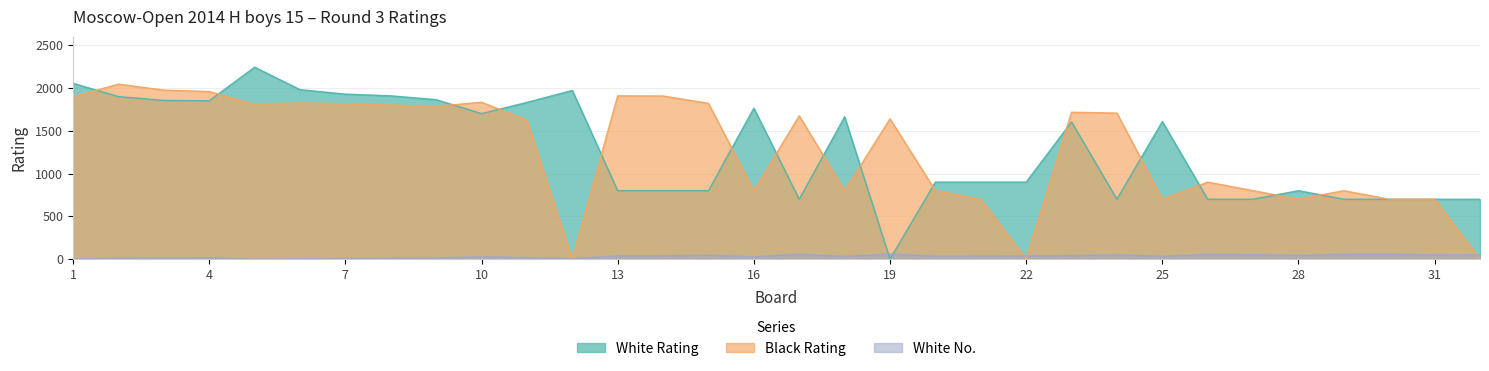

What is the difference between the White No. values at 17 and 18?

29